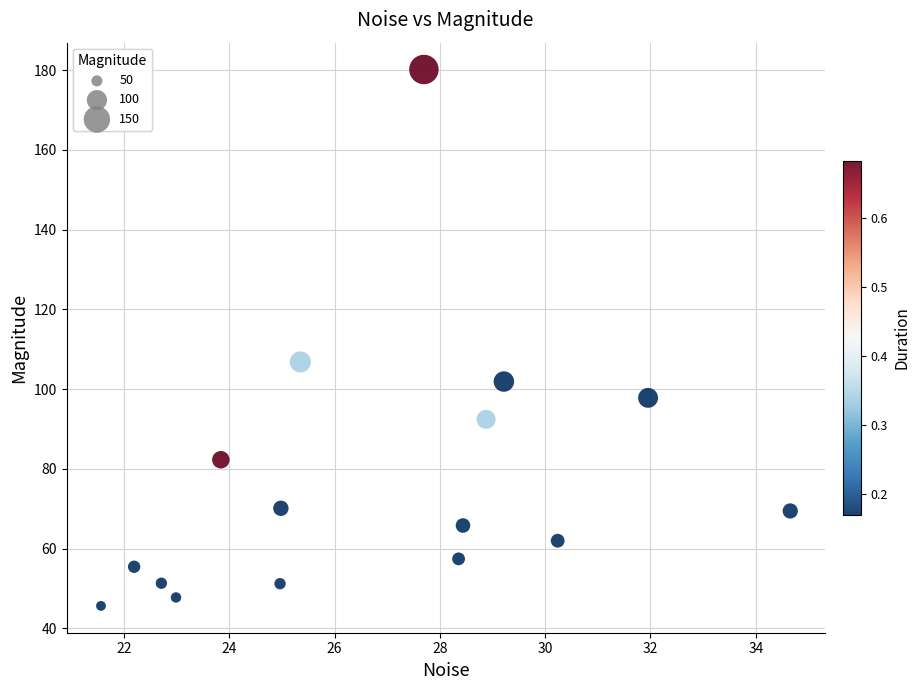

What Y value in the scatter plot is closest to 112?

106.8